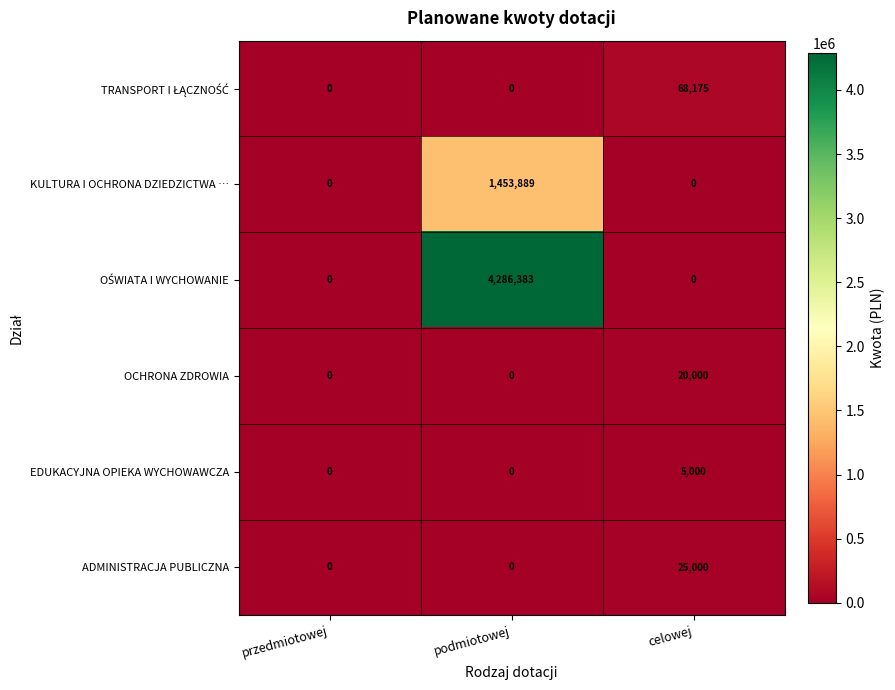

What is the greatest value displayed?

4286383